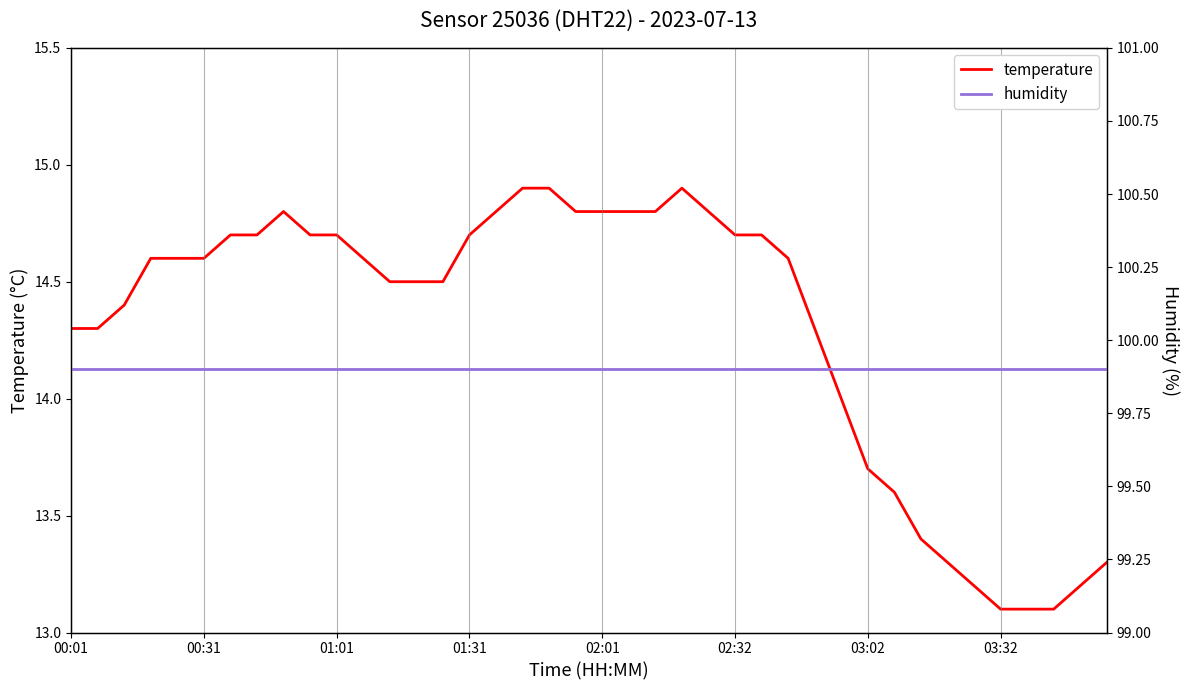

Which series has the largest total across all categories?

humidity